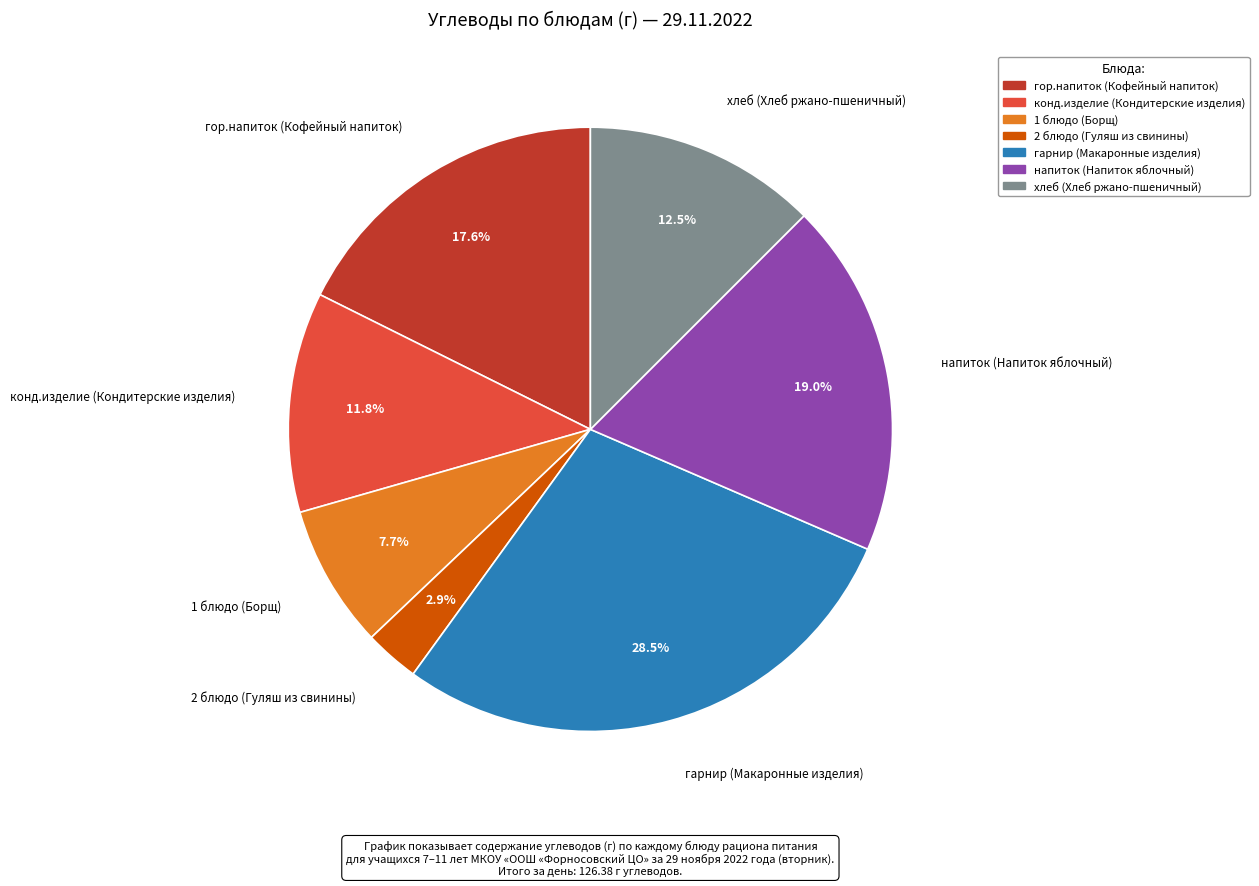

Which slice is the smallest?

2 блюдо (Гуляш из свинины)